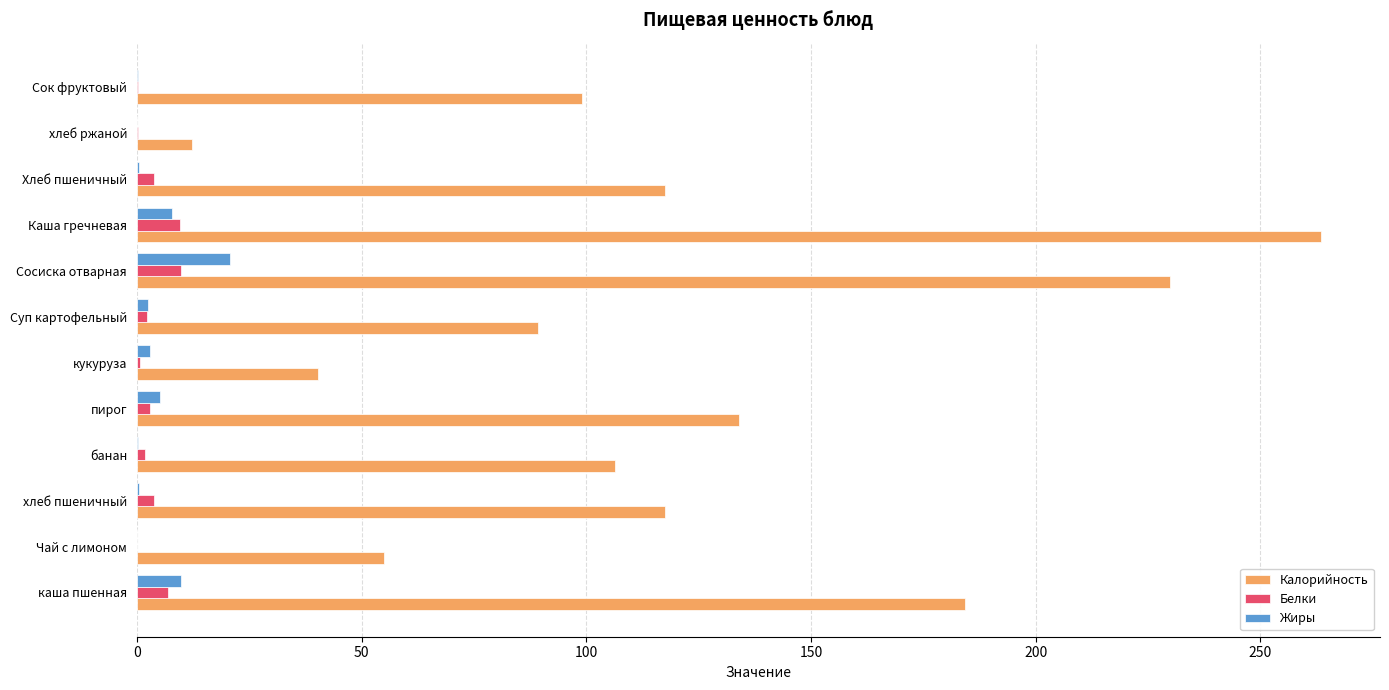

Where is Калорийность nearest to the value 137?

пирог